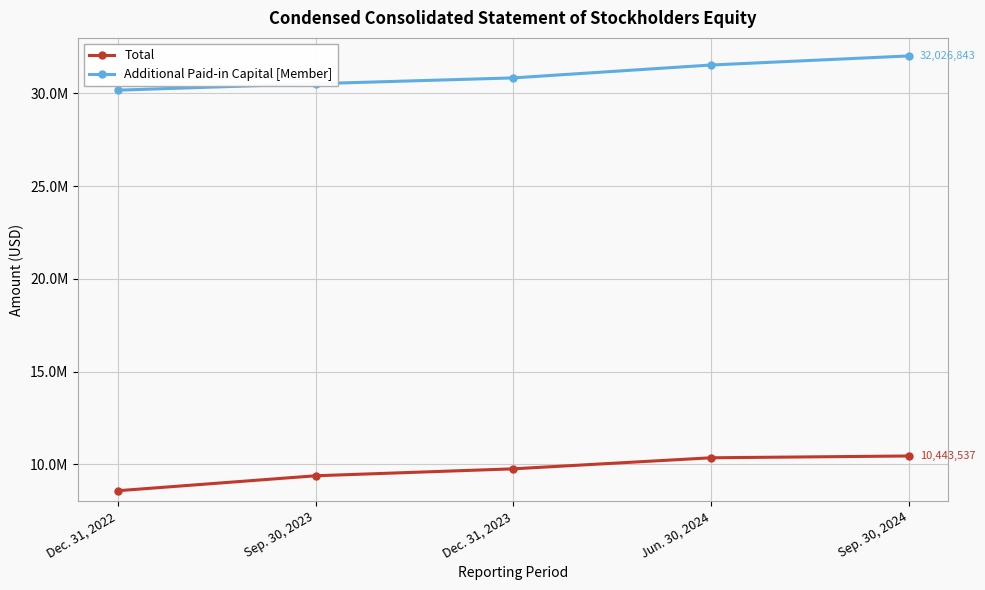

What is the label of the 4th point from the left?

Jun. 30, 2024